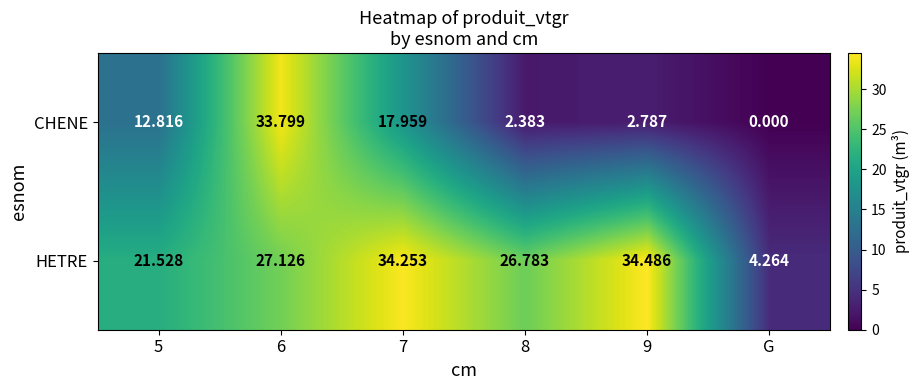

How many values in CHENE are above zero?

5